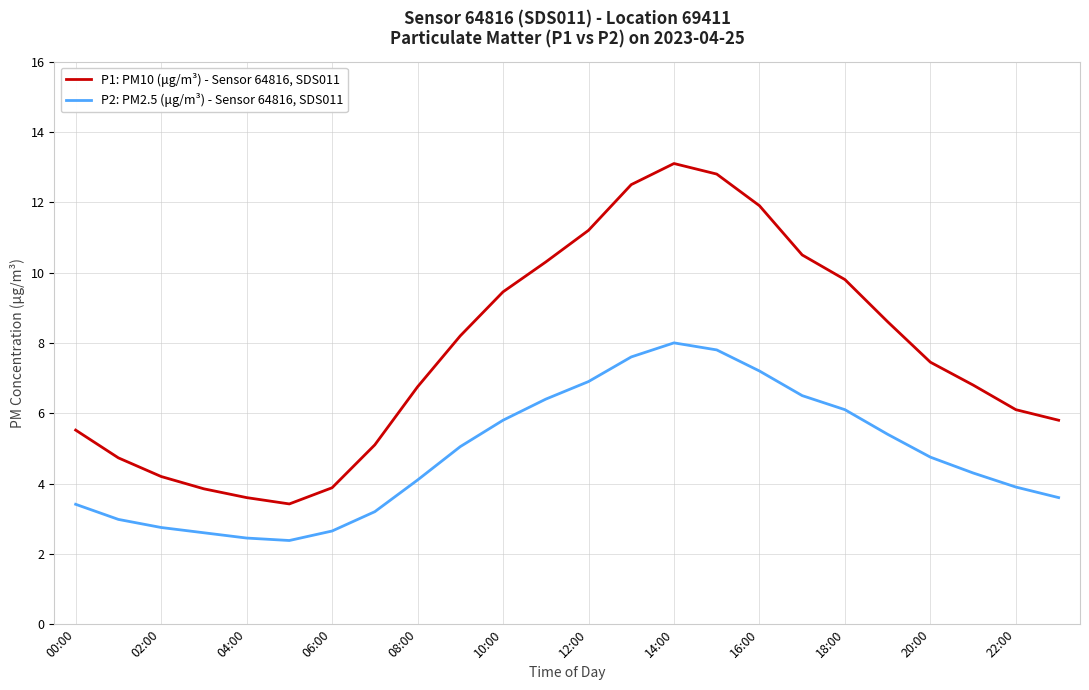

What is the maximum value shown in the chart?

13.1